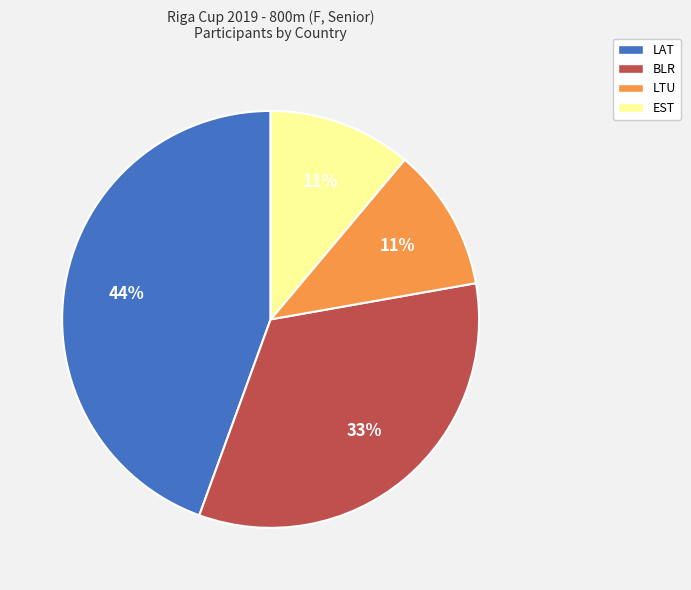

Is EST the majority of the pie?

No